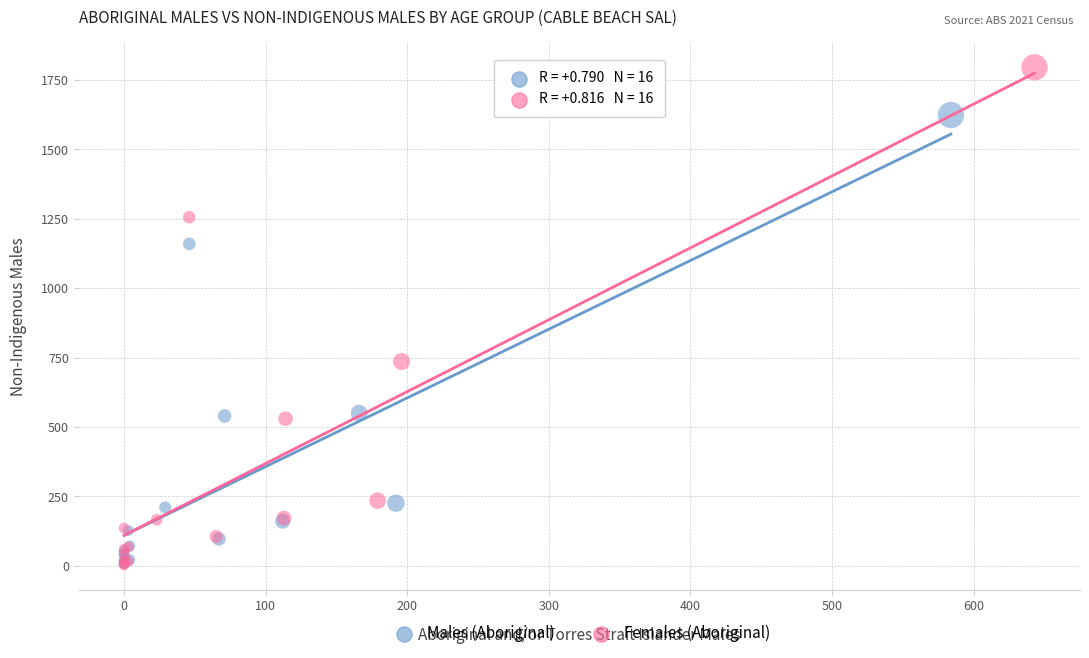

Which series has the widest spread of Y values?

Females (Aboriginal)